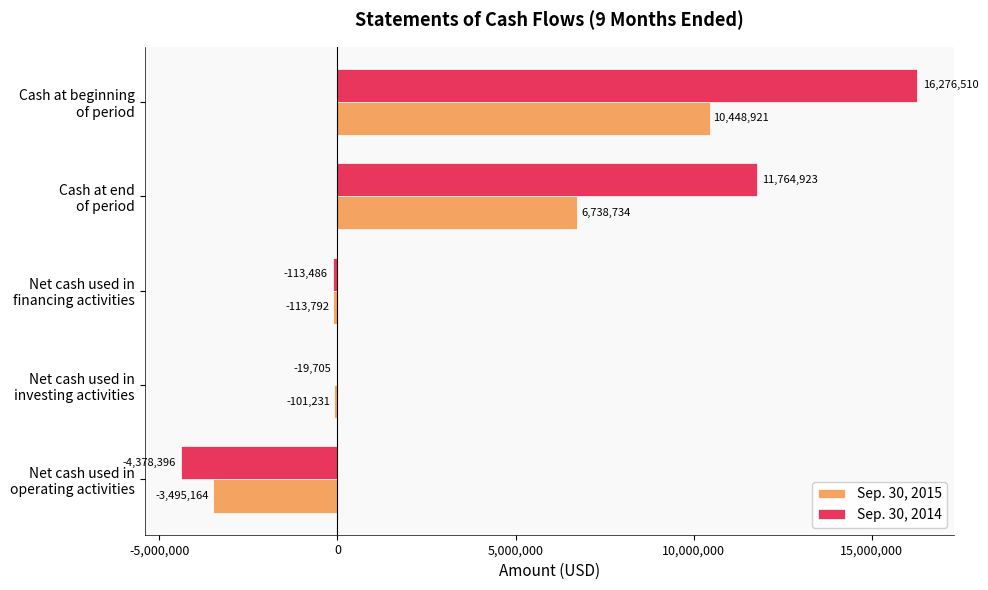

Which series has the largest total across all categories?

Sep. 30, 2014